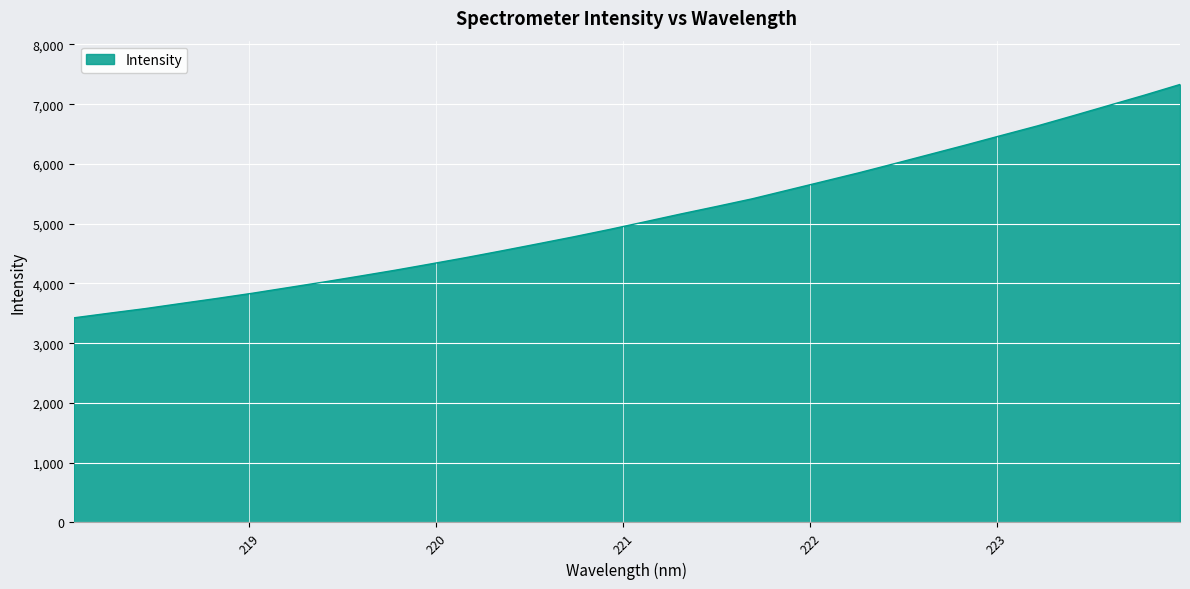

What is the greatest value displayed?

7330.3